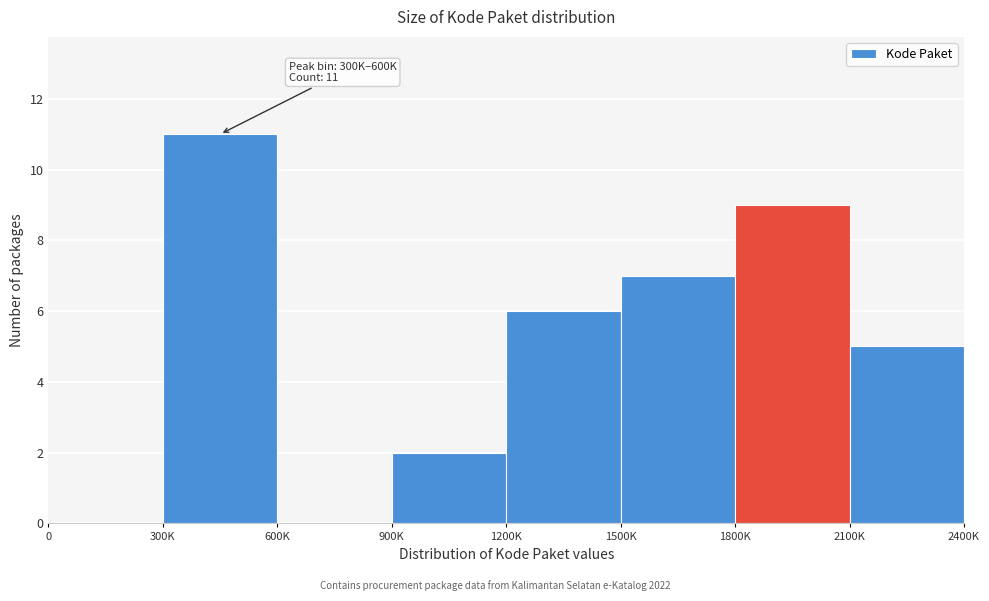

Reading left to right, extract all data points from this chart.

0=0	300K=11	600K=0	900K=2	1200K=6	1500K=7	1800K=9	2100K=5